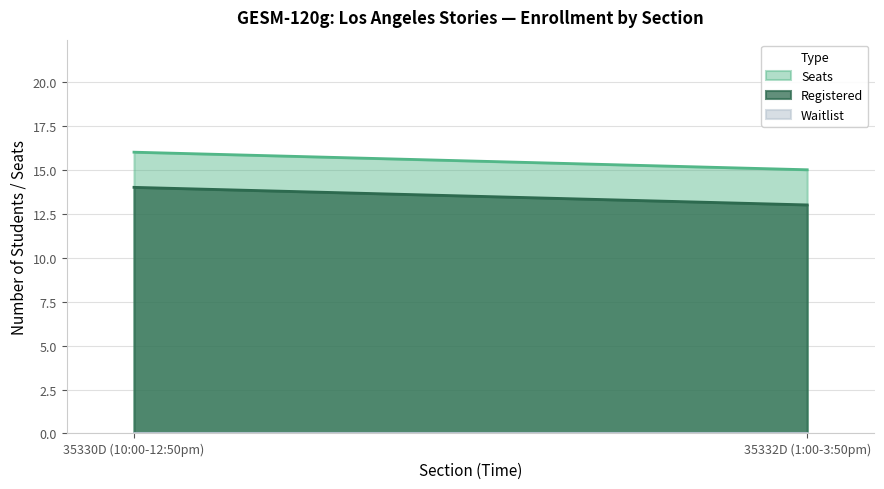

What is the average value of the Registered series?

14